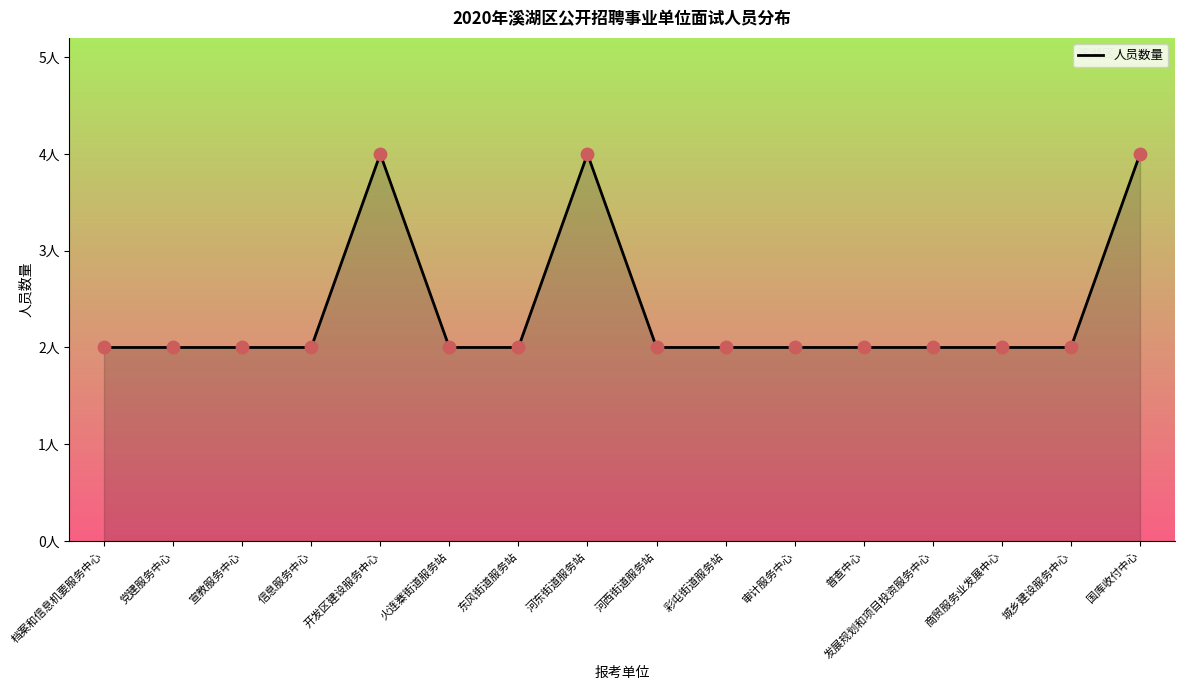

Between 火连寨街道服务站 and 国库收付中心, which is larger?

国库收付中心